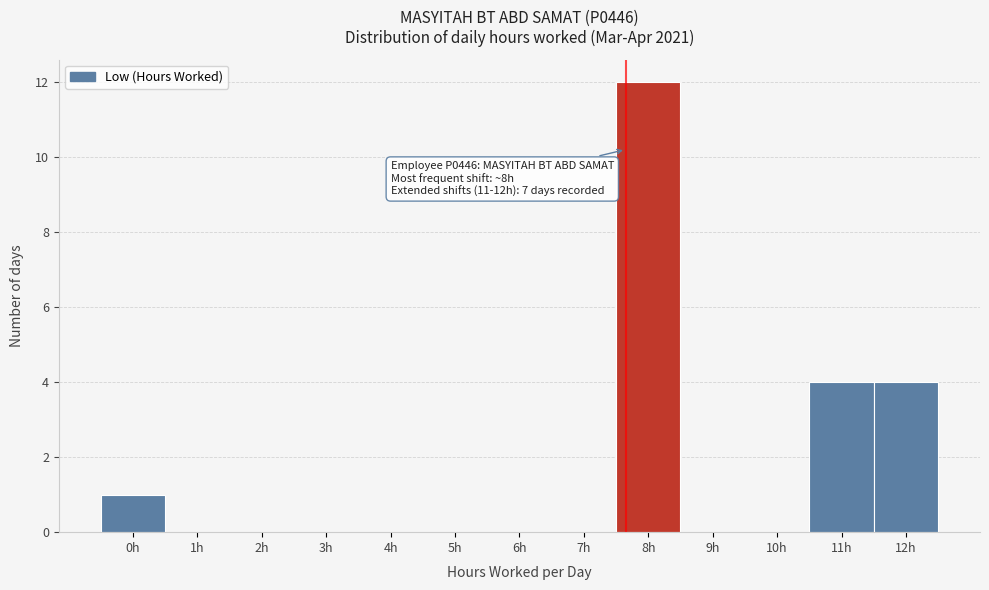

Reading left to right, what are all the values shown in this chart?

0h=1	1h=0	2h=0	3h=0	4h=0	5h=0	6h=0	7h=0	8h=12	9h=0	10h=0	11h=4	12h=4